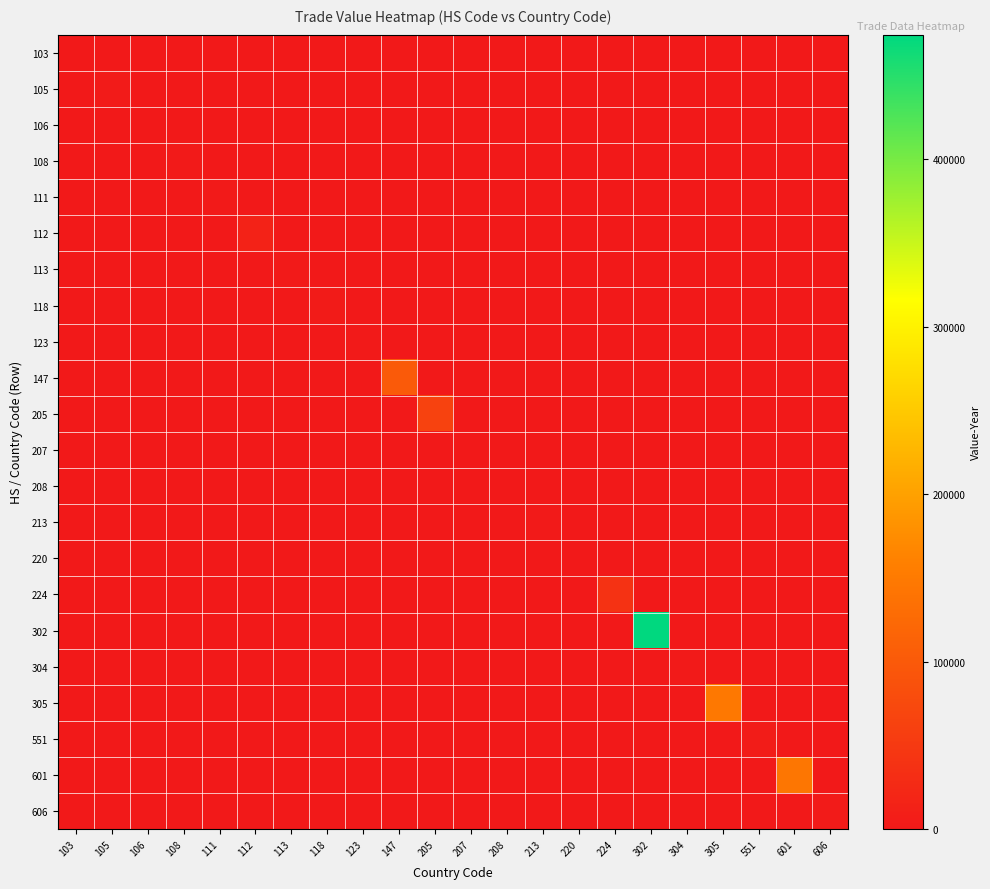

How many series are shown in this chart?

22